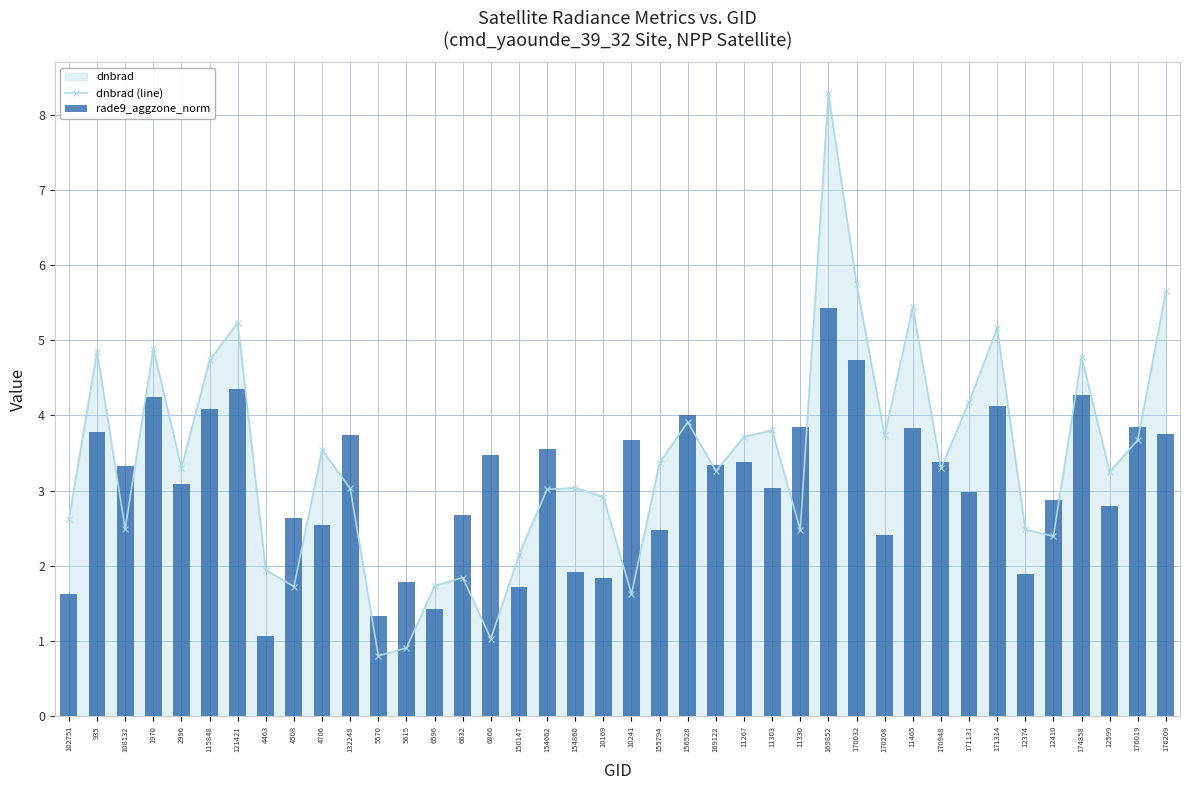

What is the maximum value for rade9_aggzone_norm?

5.4